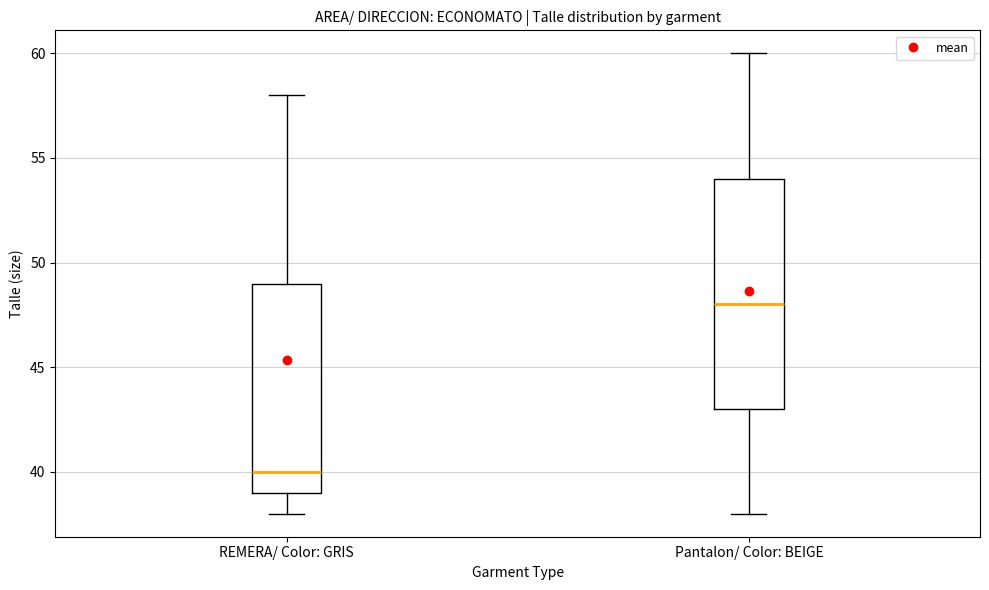

Comparing the boxes themselves (not the whiskers), which one is the tallest?

Pantalon/ Color: BEIGE